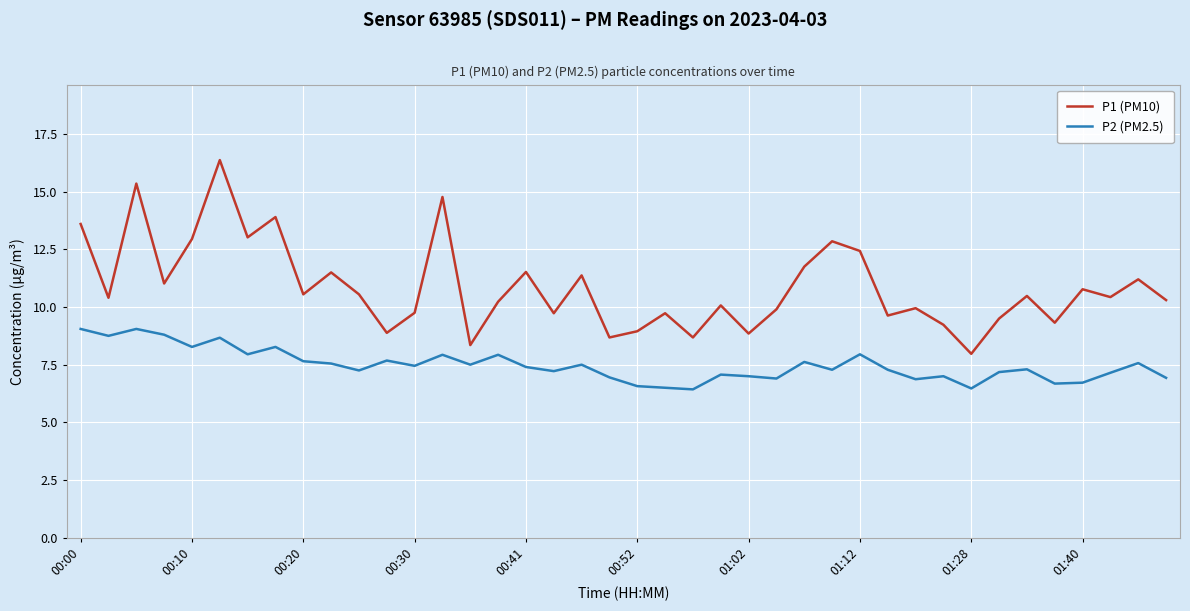

What are all the series names shown in the legend?

P1 (PM10), P2 (PM2.5)